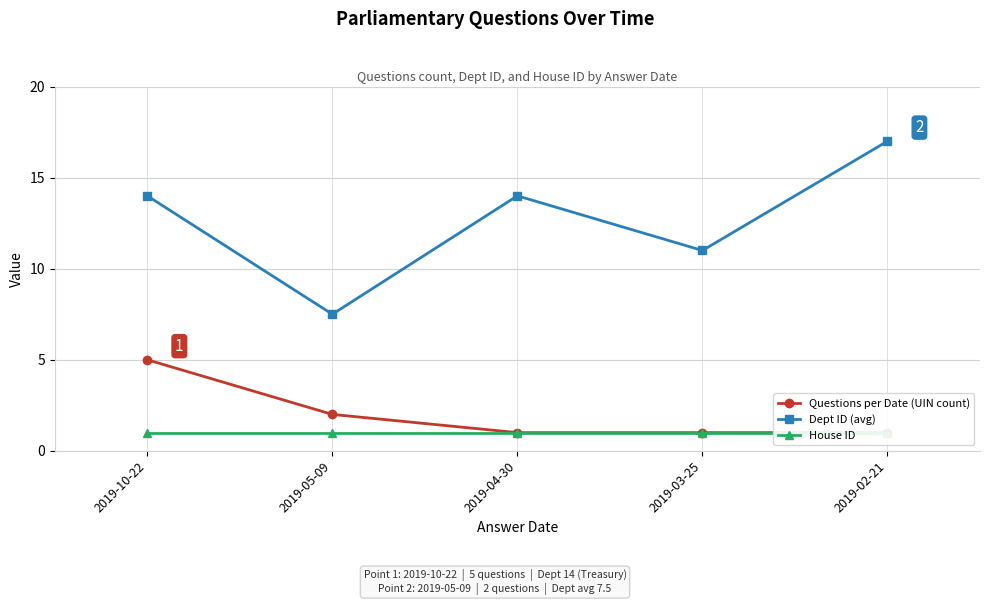

True or false: Questions per Date (UIN count) and House ID cross at least once.

False